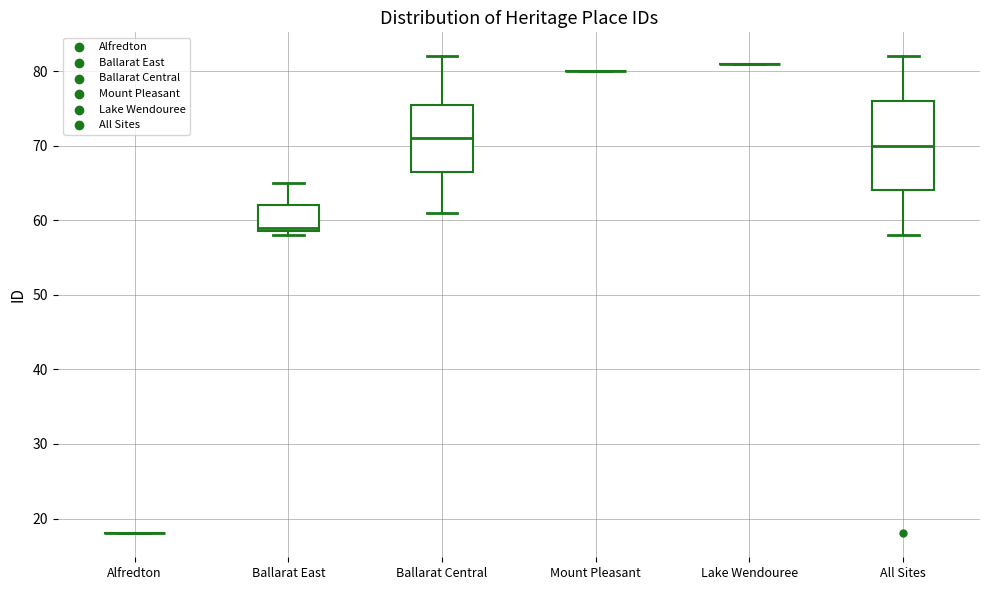

Where is the upper edge of the box for Ballarat Central on the y-axis? The values are not printed on the chart, so give them approximately, as read against the axis.

76